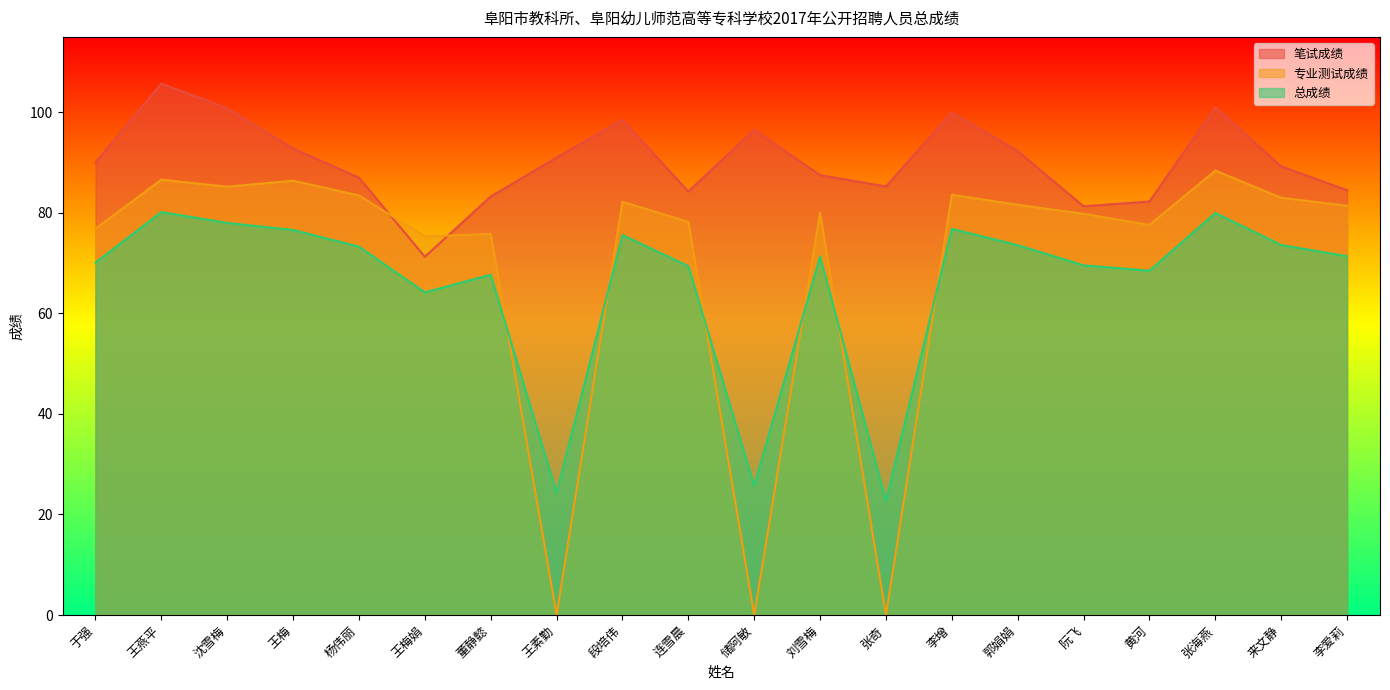

What is the label of the 6th point from the right?

郭娟娟